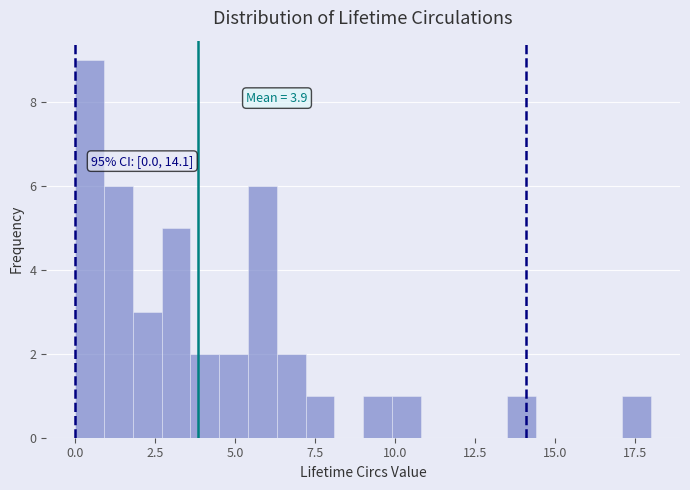

Read against the x-axis, roughly where is the centre of the tallest bar?

0.5